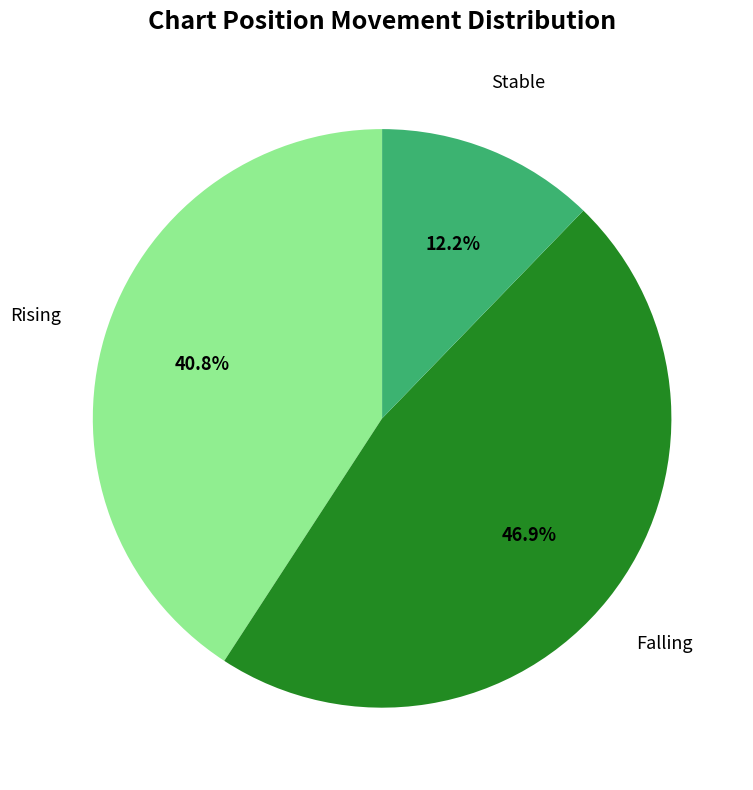

Does any single category account for the majority?

No